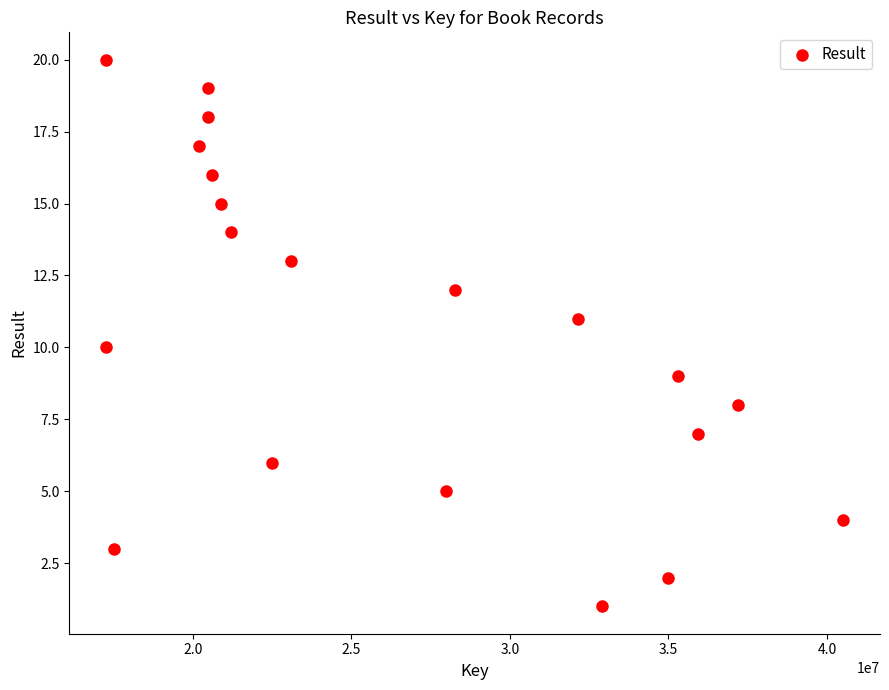

What is the range of X values (max minus min)?

23237512